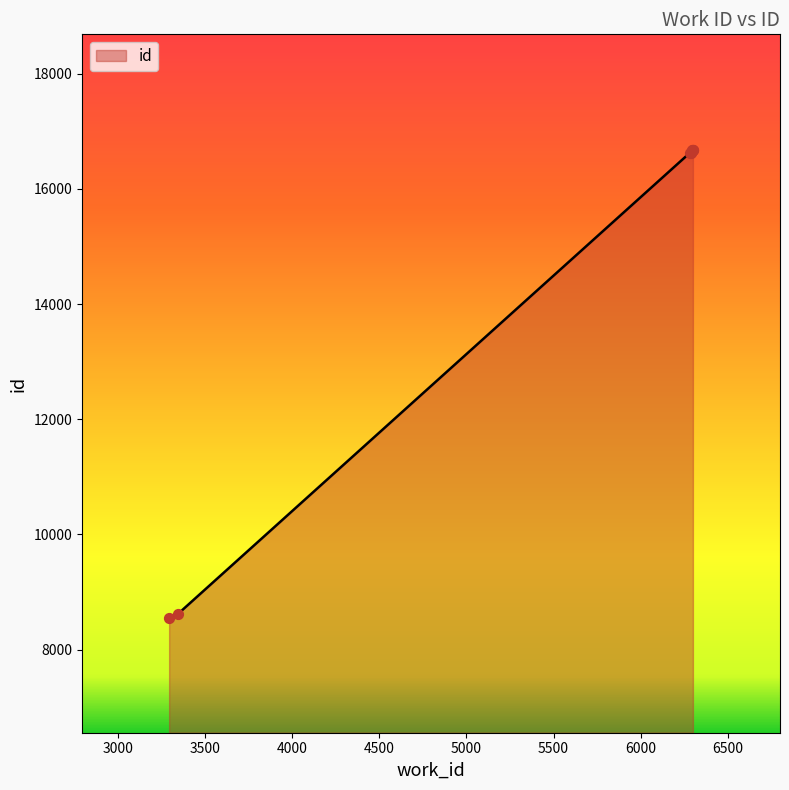

Between 6281 and 6298, which is larger?

6298